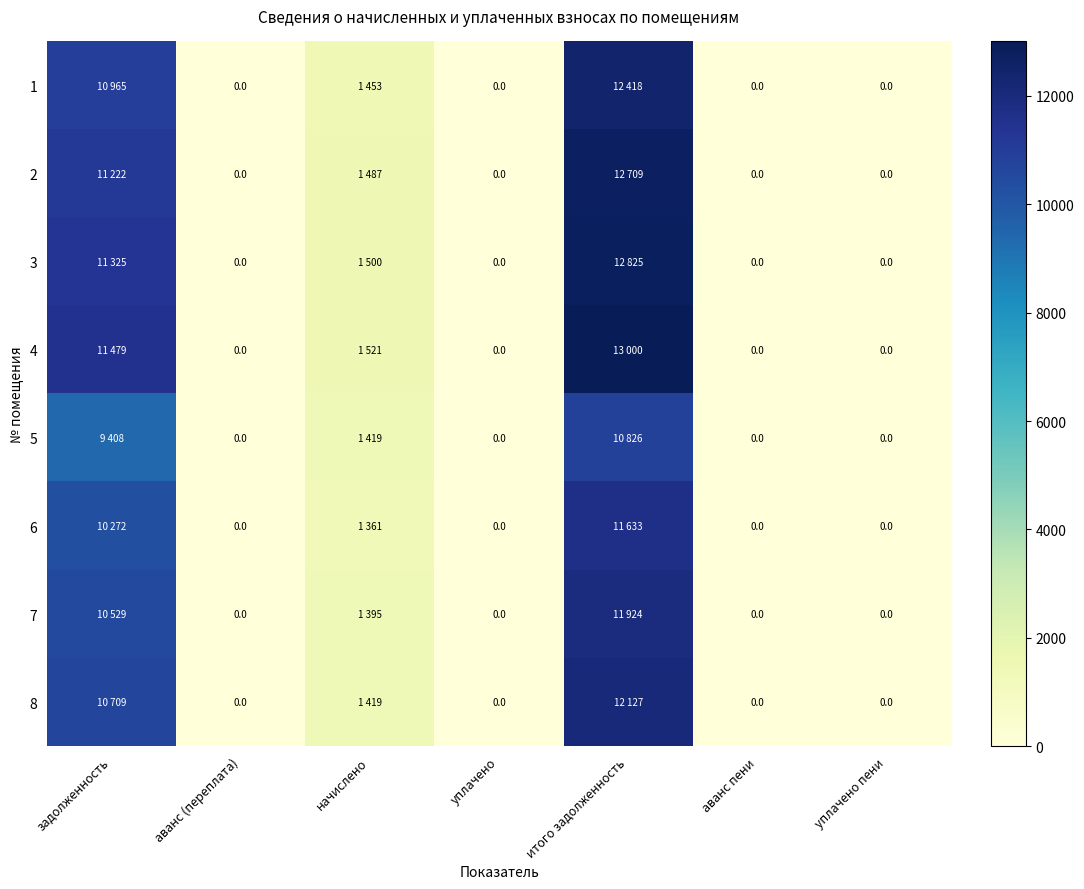

Which series has the largest range (max minus min)?

4